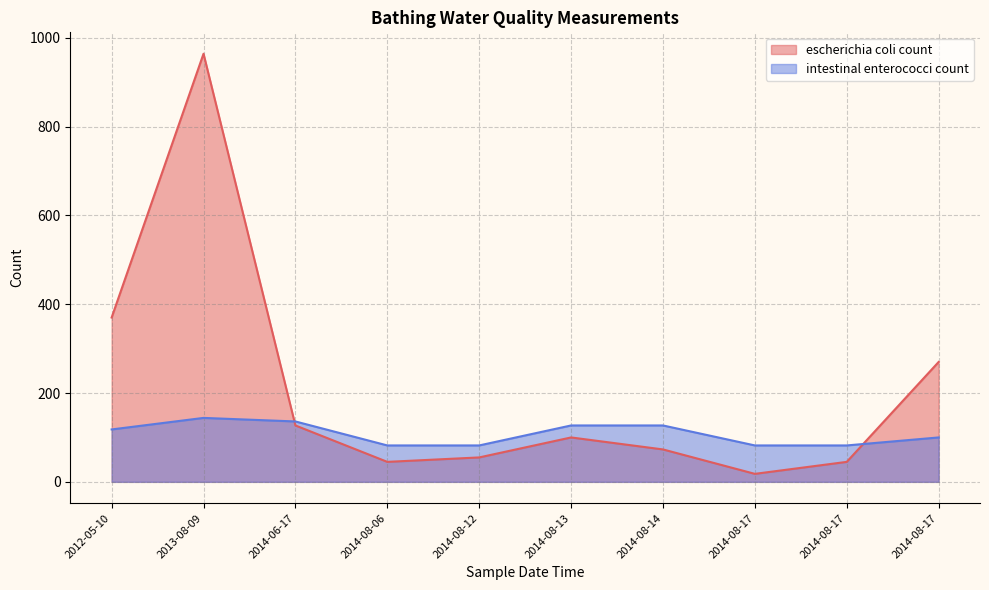

Rank the series by their maximum value, from highest to lowest.

escherichia coli count, intestinal enterococci count